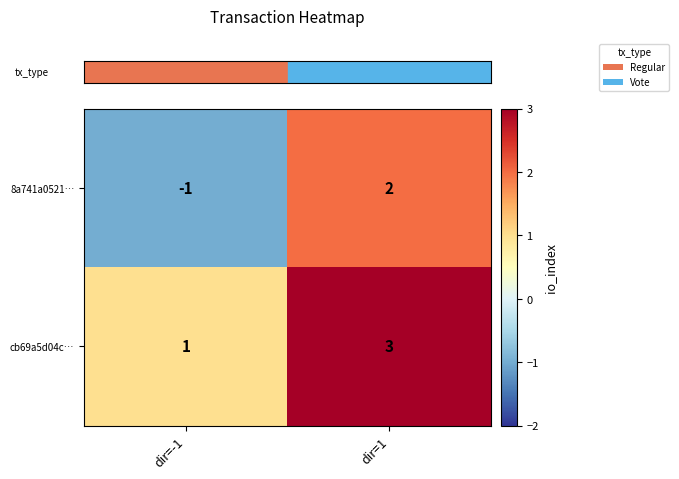

At which label is cb69a5d04c… closest to 2?

dir=-1